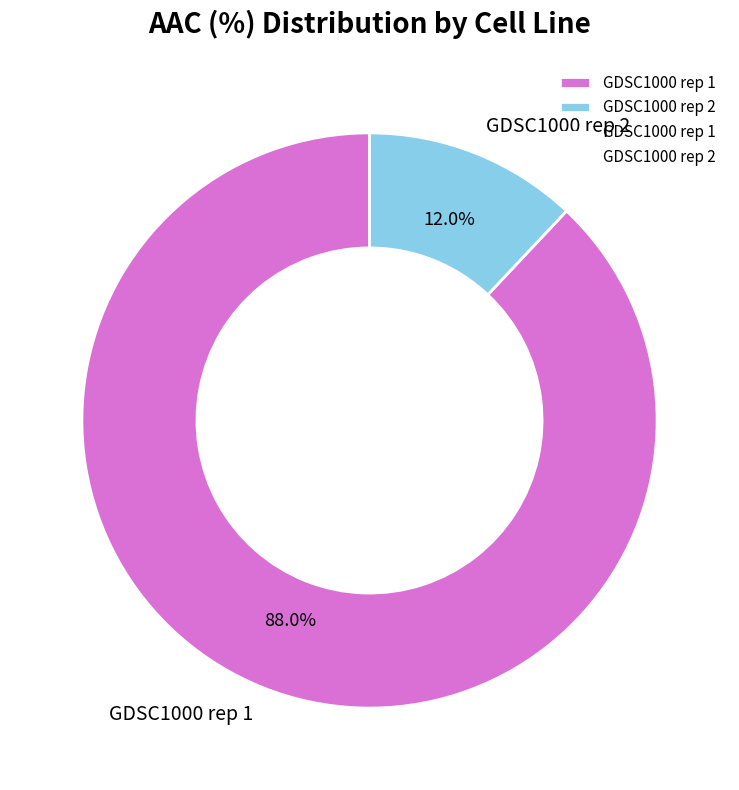

True or false: GDSC1000 rep 1 accounts for 88% of the total.

True